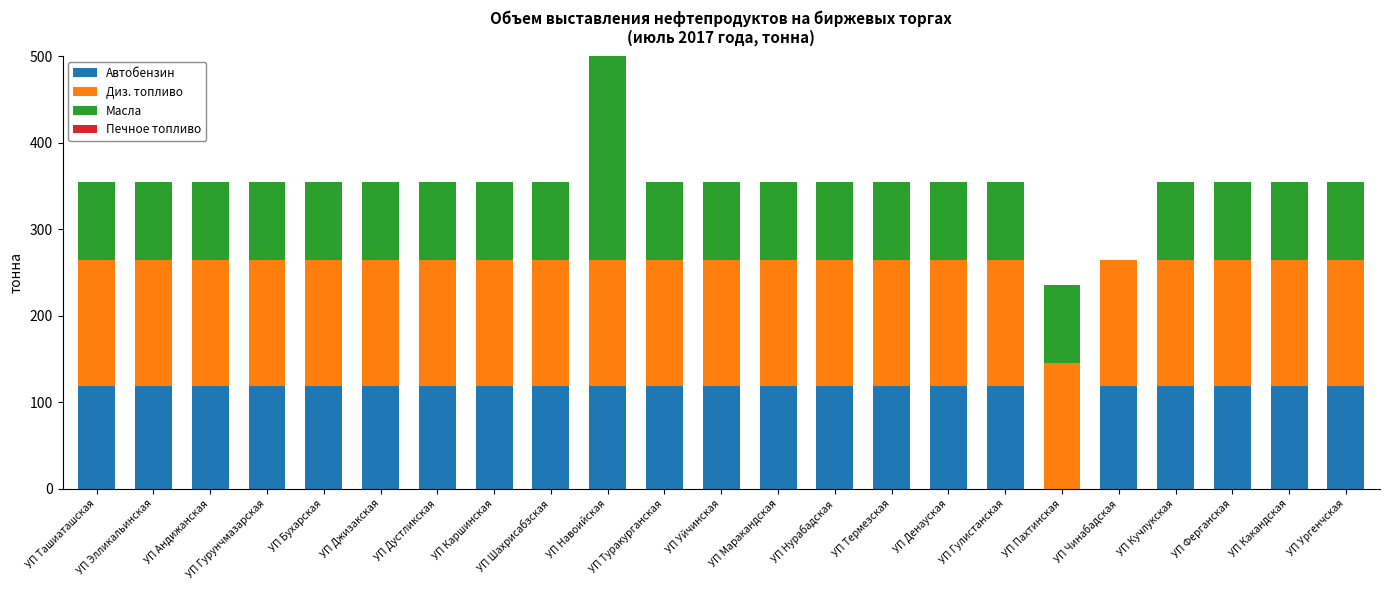

At how many categories does at least one series exceed 353?

1